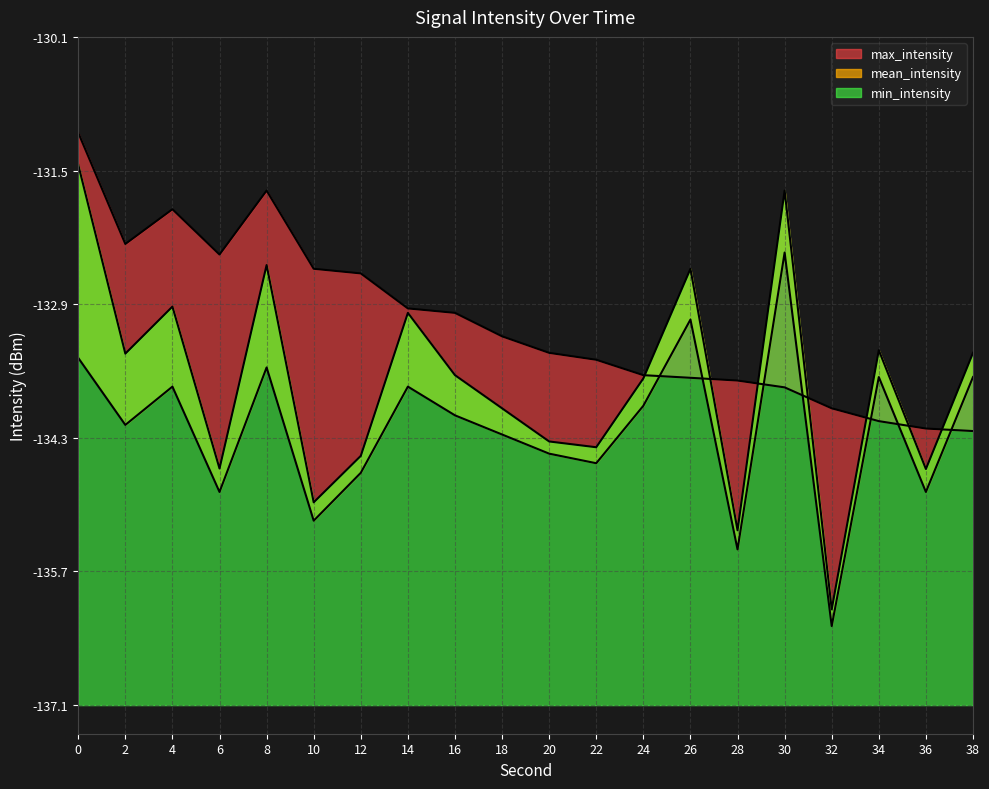

Rank the series at 22 from lowest to highest value.

mean_intensity, min_intensity, max_intensity